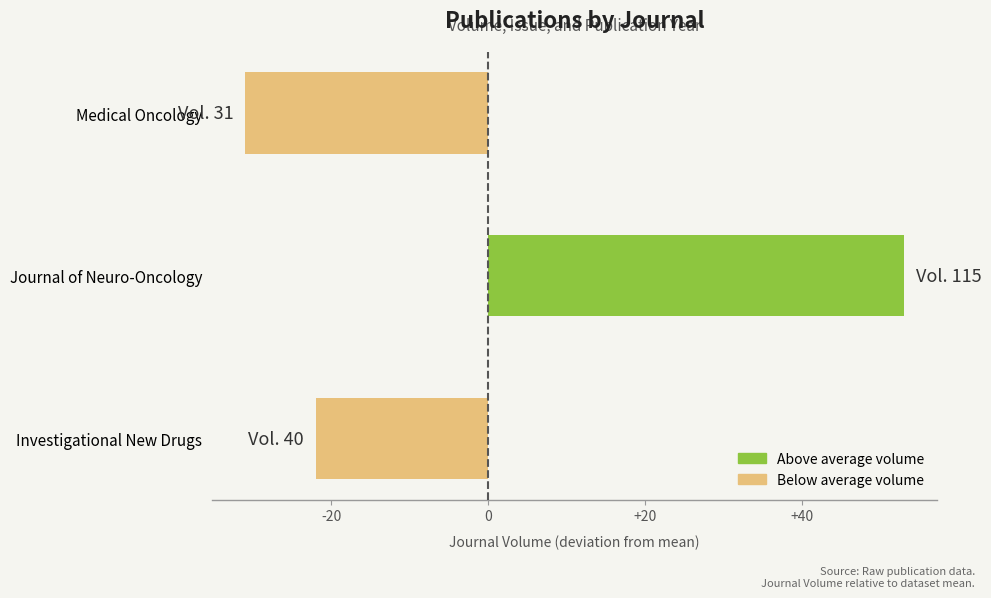

How many values are below zero?

2